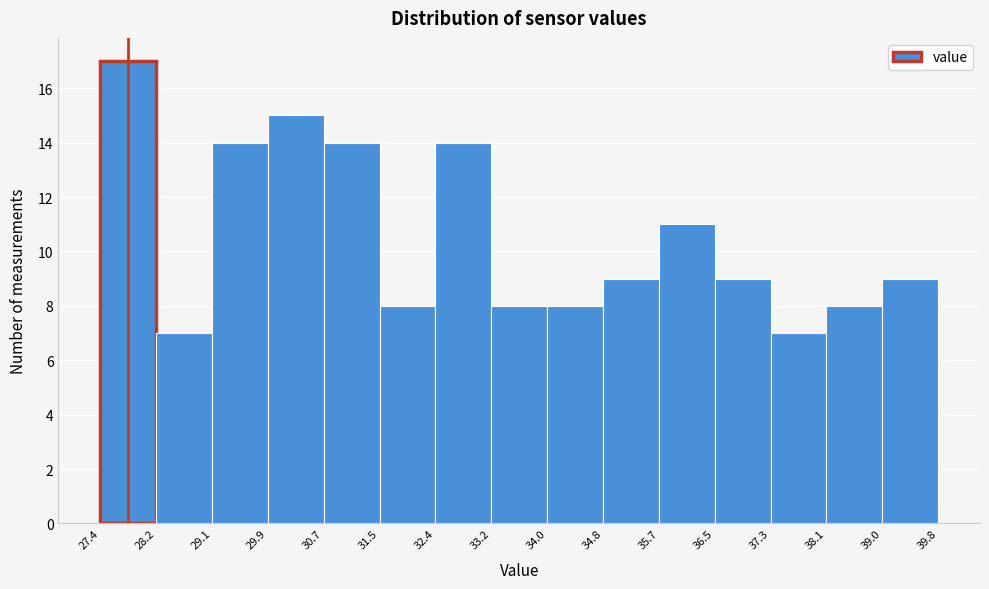

Reading left to right, list every bar in this chart as the range it spans on the x-axis followed by its height. The values are not printed on the chart, so give them approximately, as read against the axis.

27.4 to 28.2: 17
28.2 to 29.1: 7
29.1 to 29.9: 14
29.9 to 30.7: 15
30.7 to 31.5: 14
31.5 to 32.4: 8
32.4 to 33.2: 14
33.2 to 34.0: 8
34.0 to 34.8: 8
34.8 to 35.7: 9
35.7 to 36.5: 11
36.5 to 37.3: 9
37.3 to 38.1: 7
38.1 to 39.0: 8
39.0 to 39.8: 9